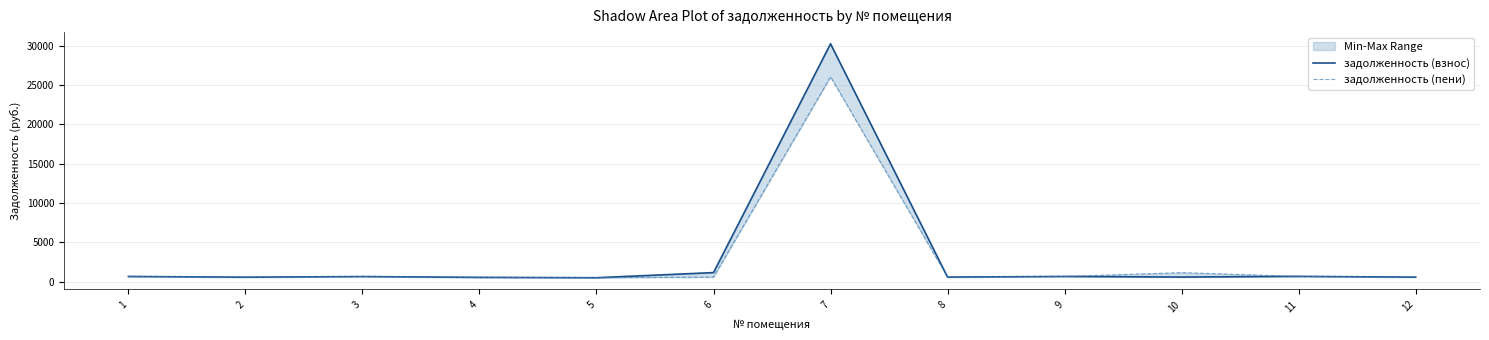

What is the approximate value of задолженность (взнос) at 5?

484.3